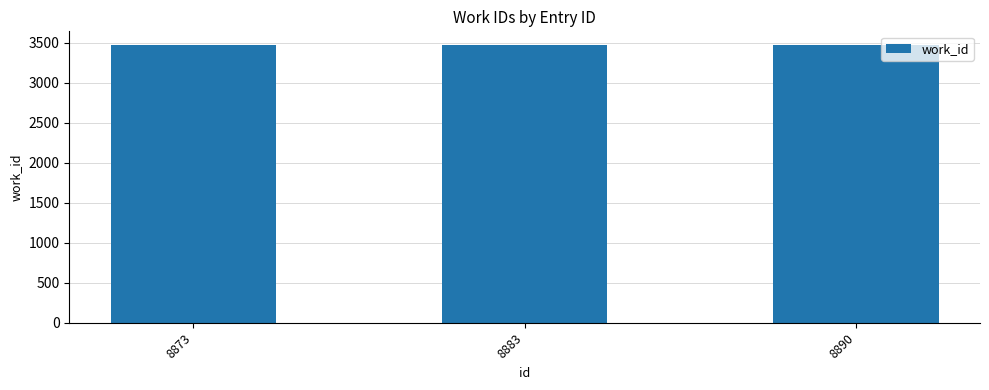

What is the sum of all values?

10406